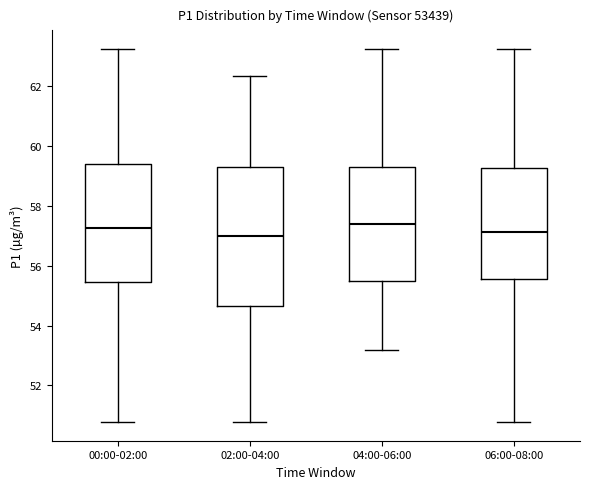

Reading left to right, read every box against the y-axis: the position of its median line, the range the box covers, and the ends of its whiskers. The values are not printed on the chart, so give them approximately, as read against the axis.

00:00-02:00: median 57.2, box 55.4 to 59.4, whiskers 50.8 to 63.2
02:00-04:00: median 57.0, box 54.6 to 59.2, whiskers 50.8 to 62.4
04:00-06:00: median 57.4, box 55.6 to 59.2, whiskers 53.2 to 63.2
06:00-08:00: median 57.2, box 55.6 to 59.2, whiskers 50.8 to 63.2